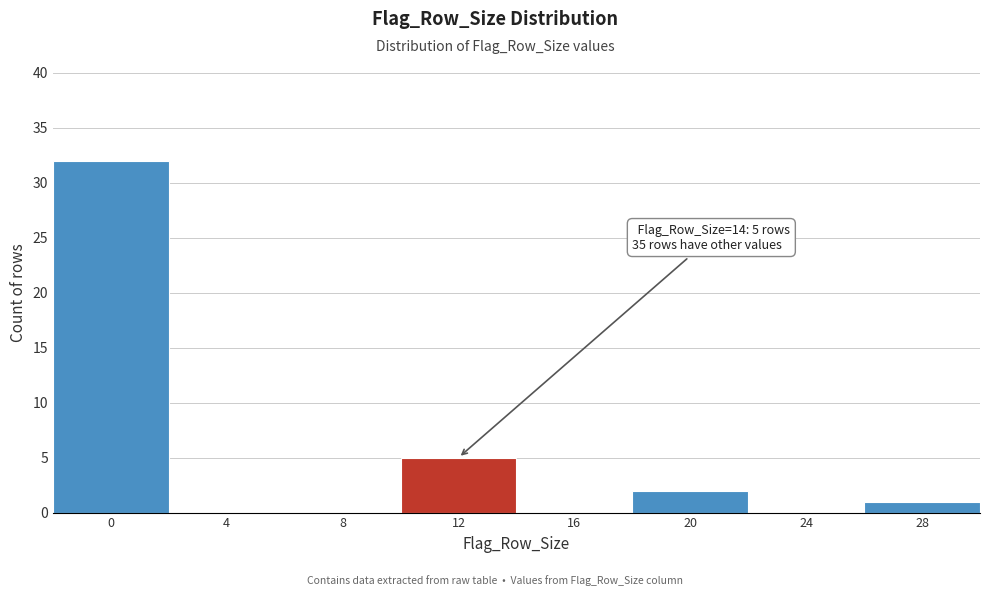

Reading left to right, what are all the values shown in this chart?

0=32	4=0	8=0	12=5	16=0	20=2	24=0	28=1